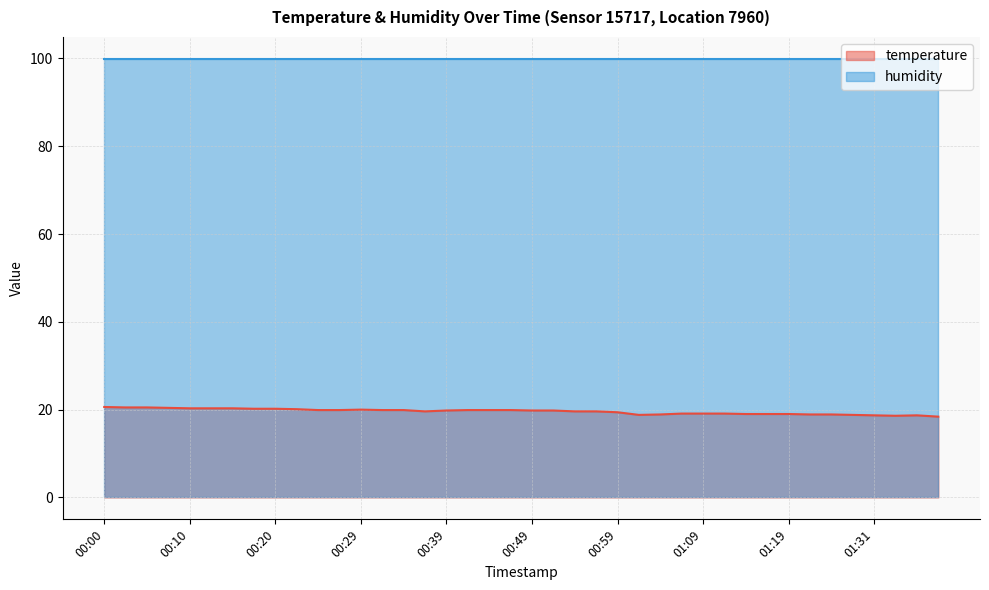

What is the approximate value at 00:05?

20.5